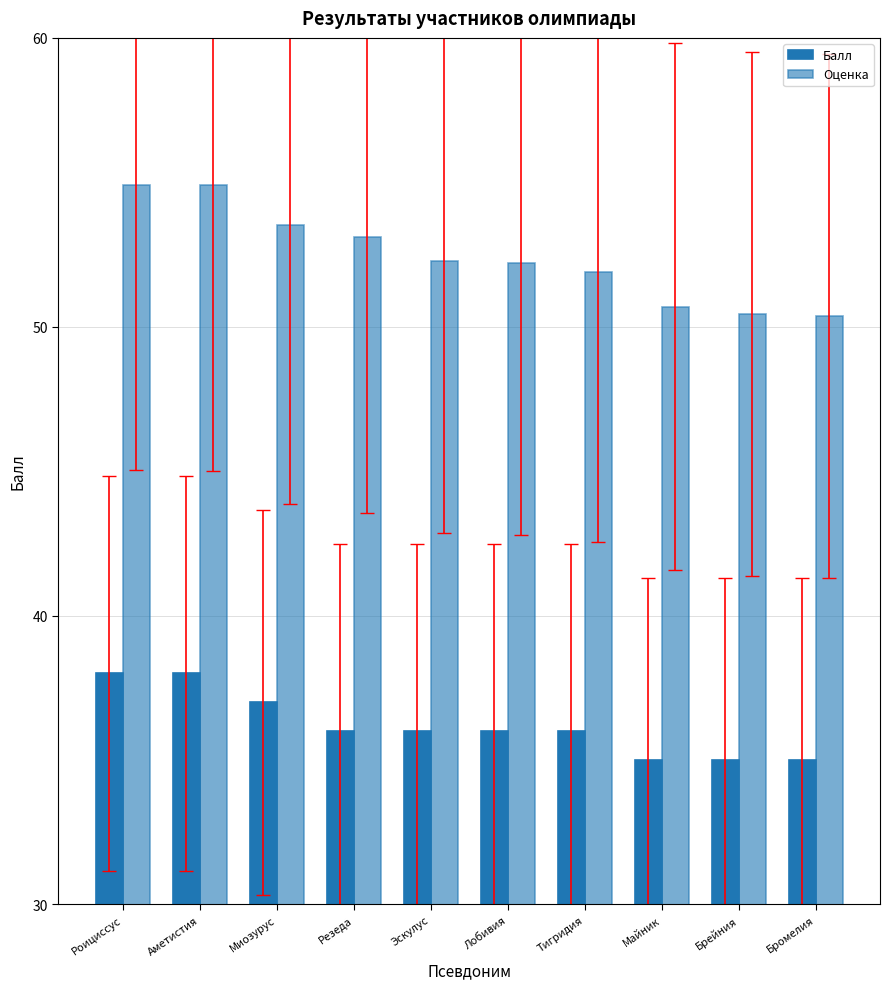

How many categories are shown in the chart?

10